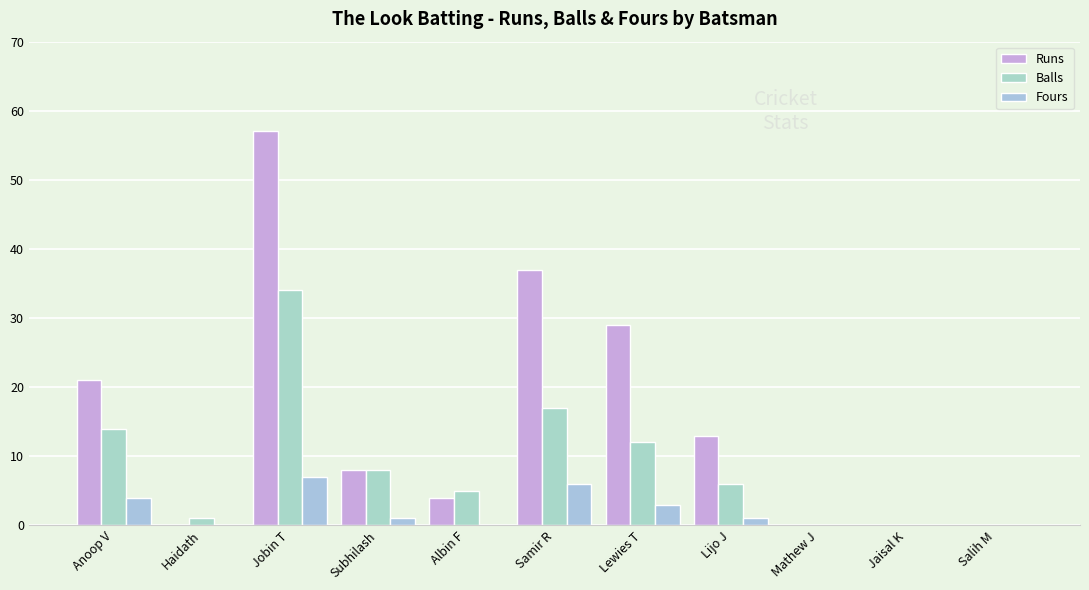

Count the number of data series in this chart.

3